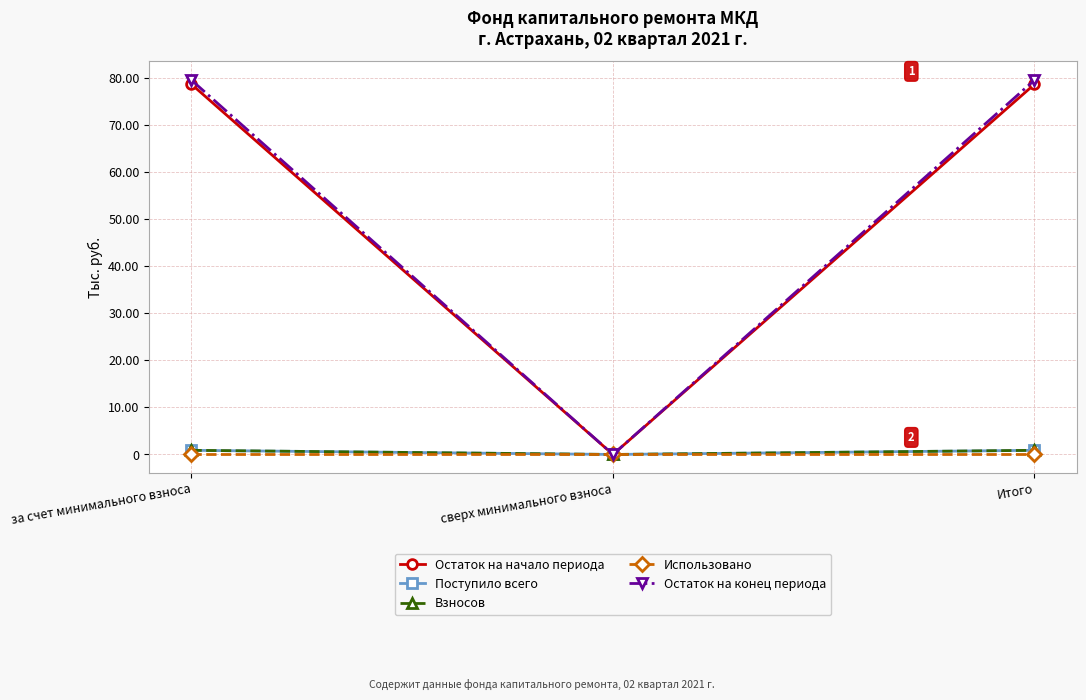

Does the chart have visible grid lines?

Yes